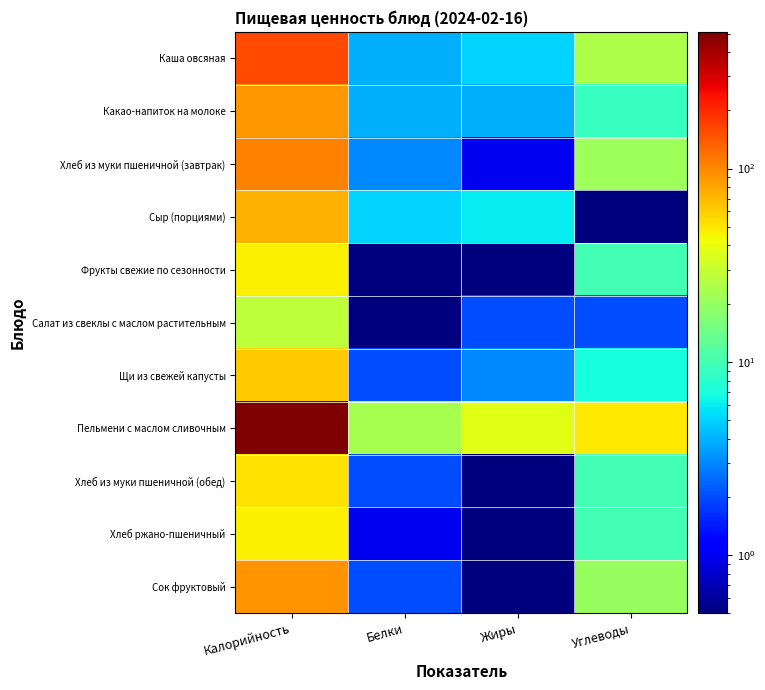

Rank the series by their maximum value, from highest to lowest.

Пельмени с маслом сливочным, Каша овсяная, Хлеб из муки пшеничной (завтрак), Сок фруктовый, Какао-напиток на молоке, Сыр (порциями), Щи из свежей капусты, Хлеб из муки пшеничной (обед), Фрукты свежие по сезонности, Хлеб ржано-пшеничный, Салат из свеклы с маслом растительным